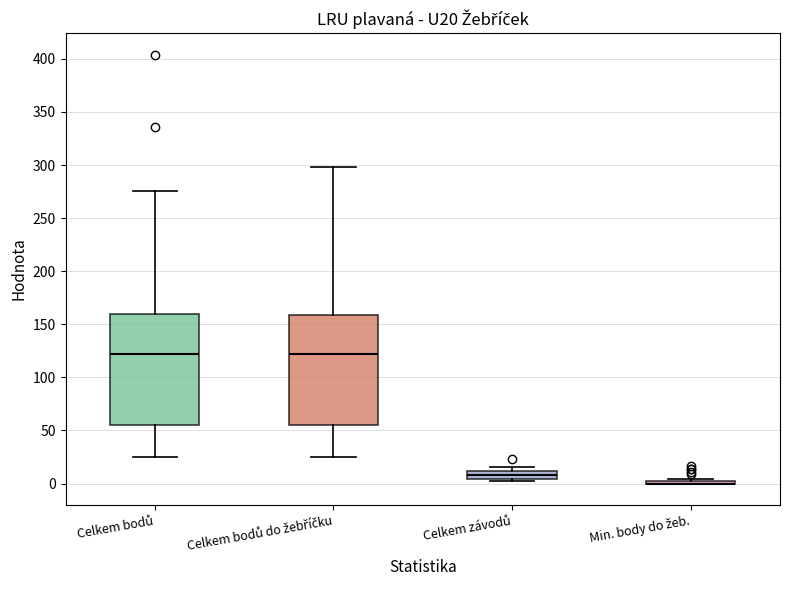

Where is the upper edge of the box for Celkem závodů on the y-axis? The values are not printed on the chart, so give them approximately, as read against the axis.

10